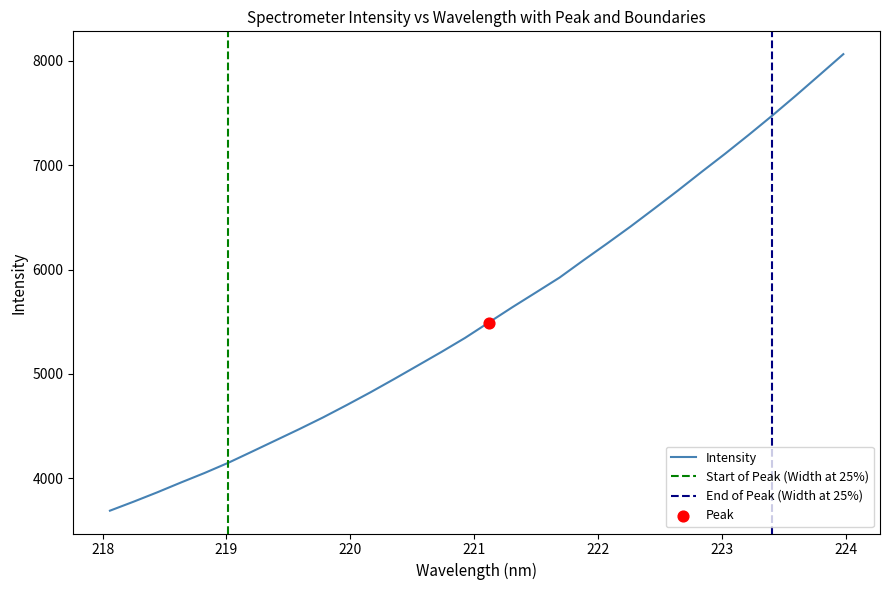

What is the change in value from 219.2067 to 222.263?

+2158.0